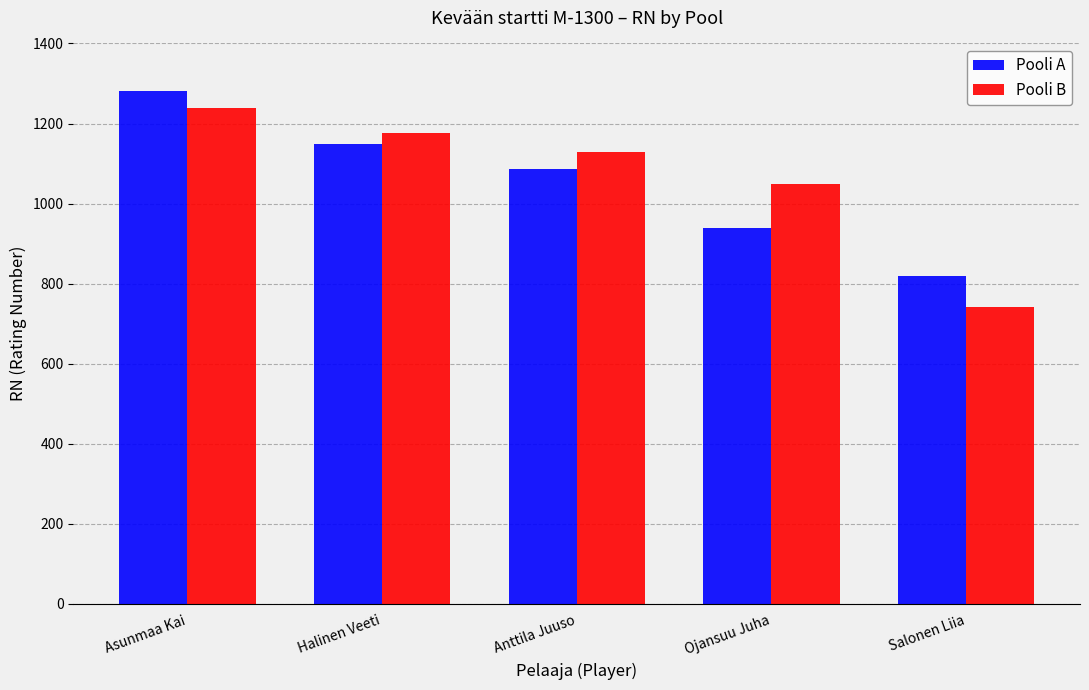

Is it true that Pooli A equals 430 at Salonen Liia?

False